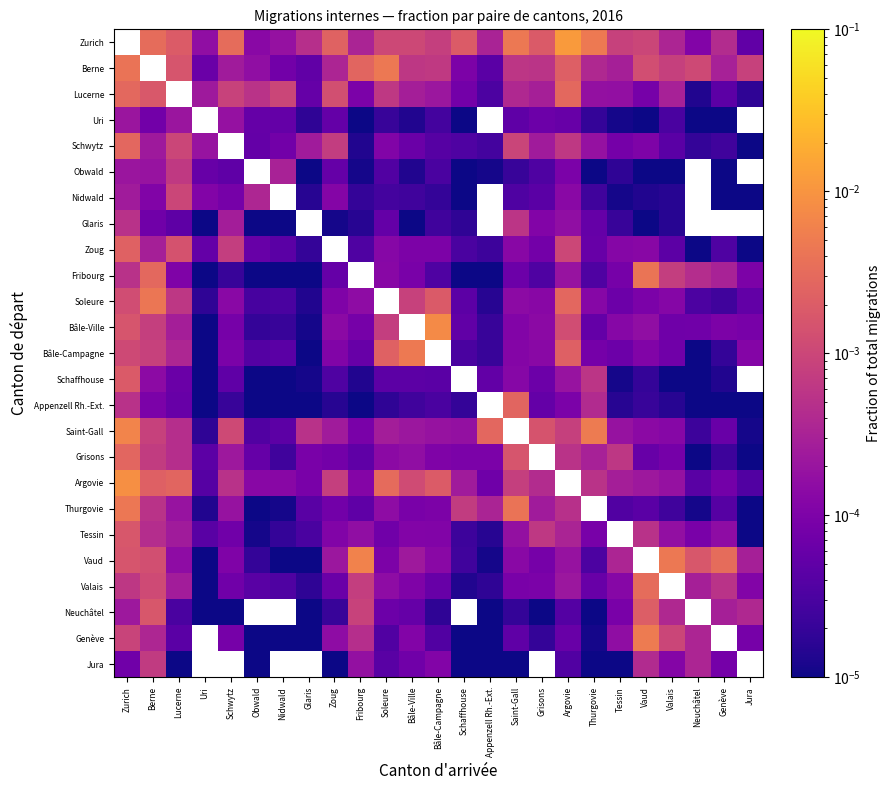

The Jura series shows 0.0 at Zurich. True or false?

False